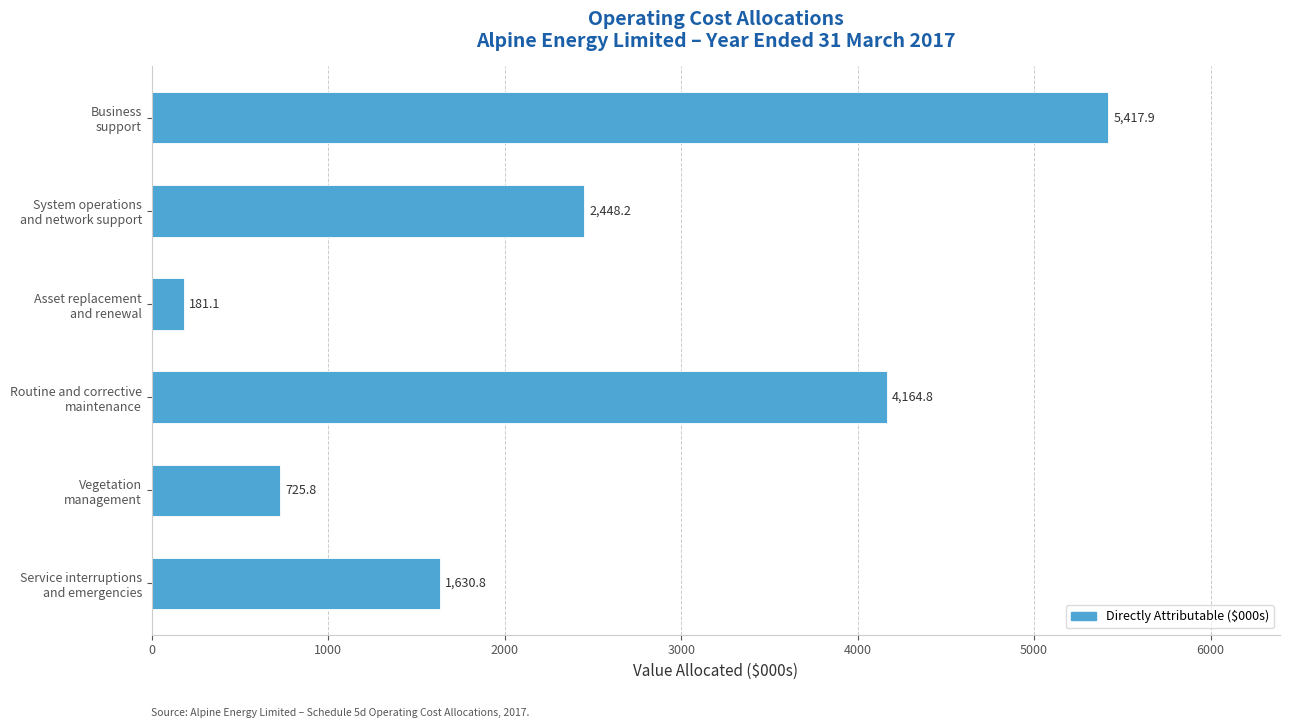

What is the greatest value displayed?

5417.9